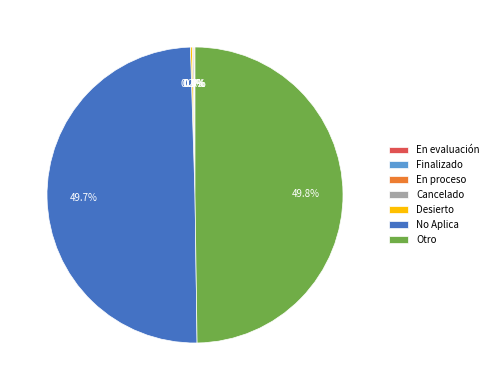

What is the smallest slice in the pie chart?

En evaluación